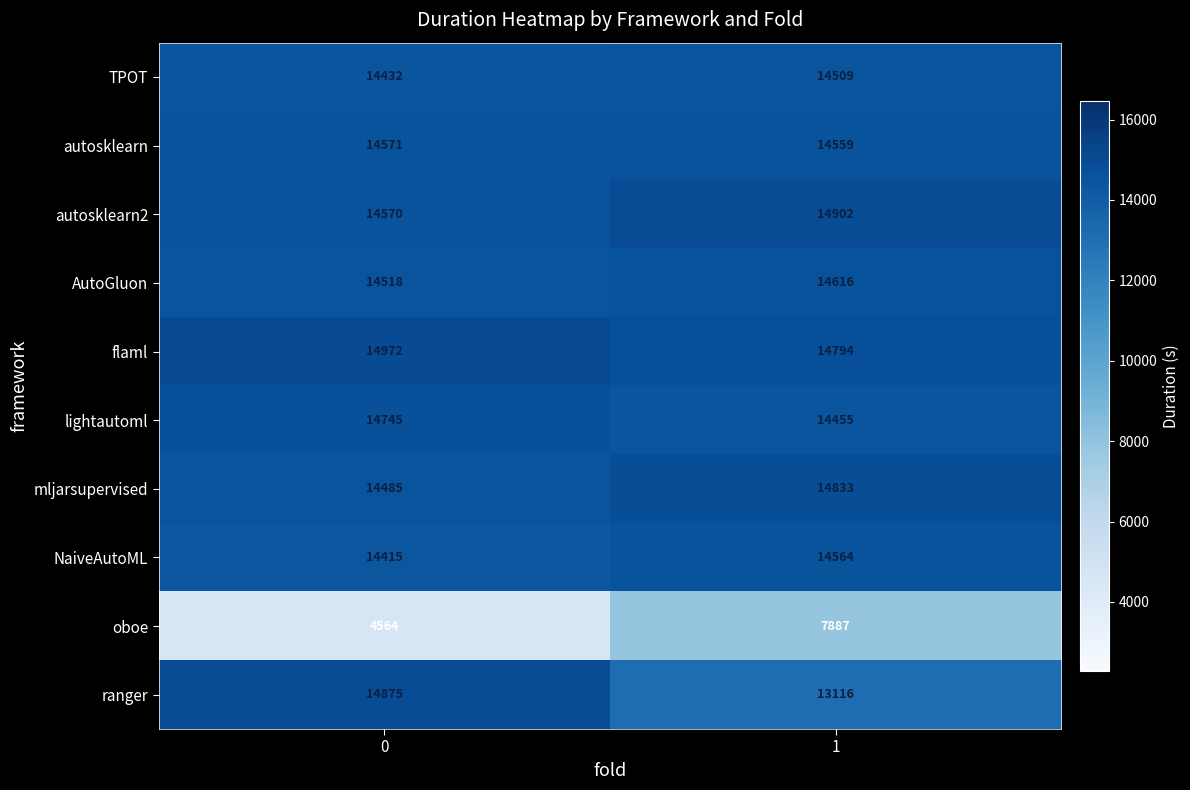

How many data points does each series have?

2